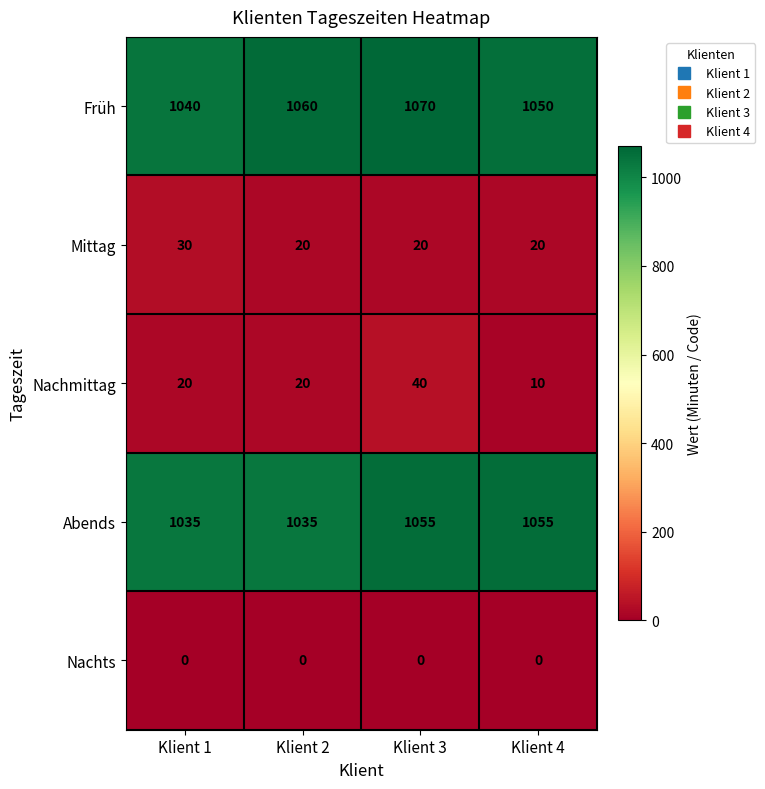

Between Klient 1 and Klient 3, which series saw the biggest shift?

Früh